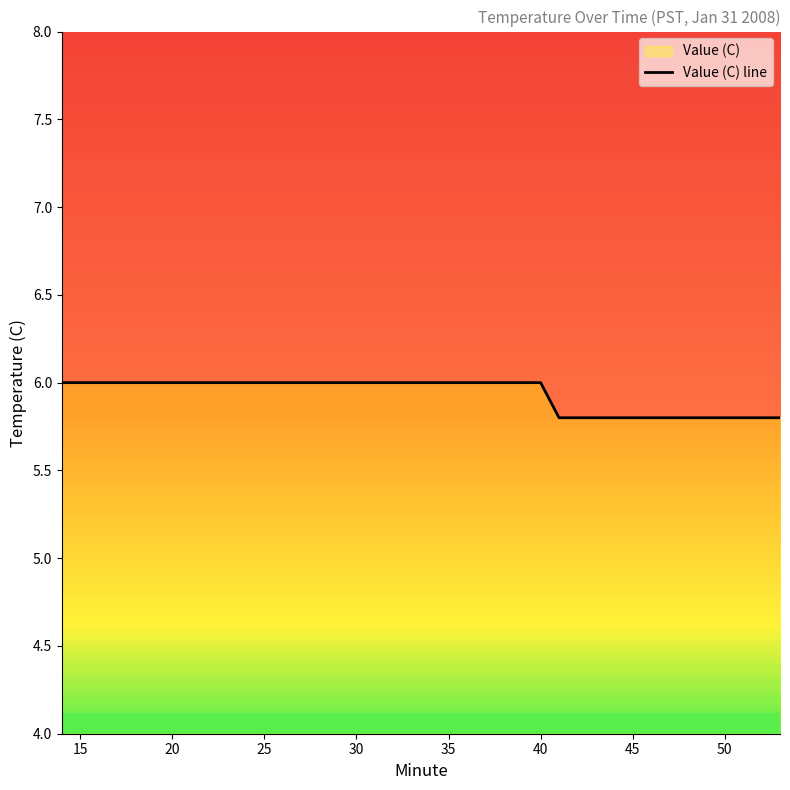

Rank the categories by value from highest to lowest.

14, 15, 16, 17, 18, 19, 20, 21, 22, 23, 24, 25, 26, 27, 28, 29, 30, 31, 32, 33, 34, 35, 36, 37, 38, 39, 40, 41, 42, 43, 44, 45, 46, 47, 48, 49, 50, 51, 52, 53